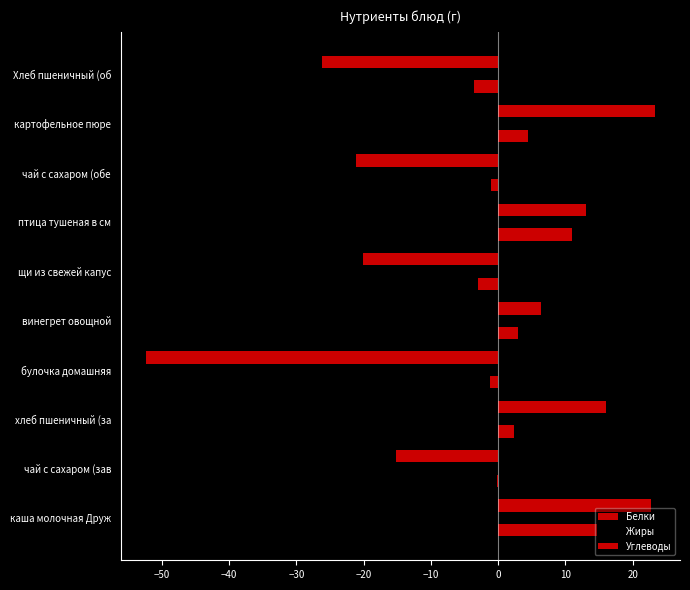

How many values in the Углеводы series exceed 6?

5